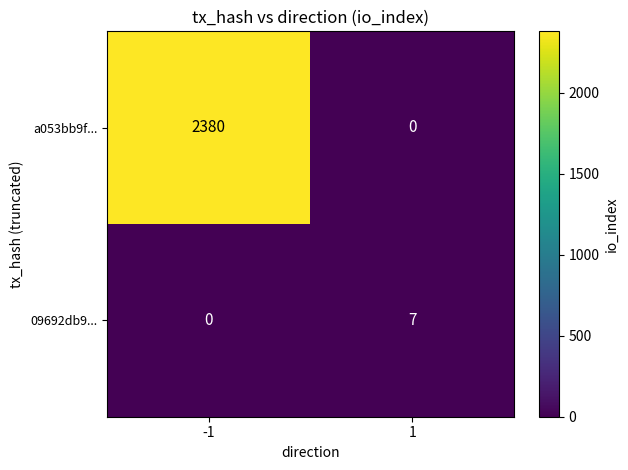

What is the sum of all 09692db9... values?

7